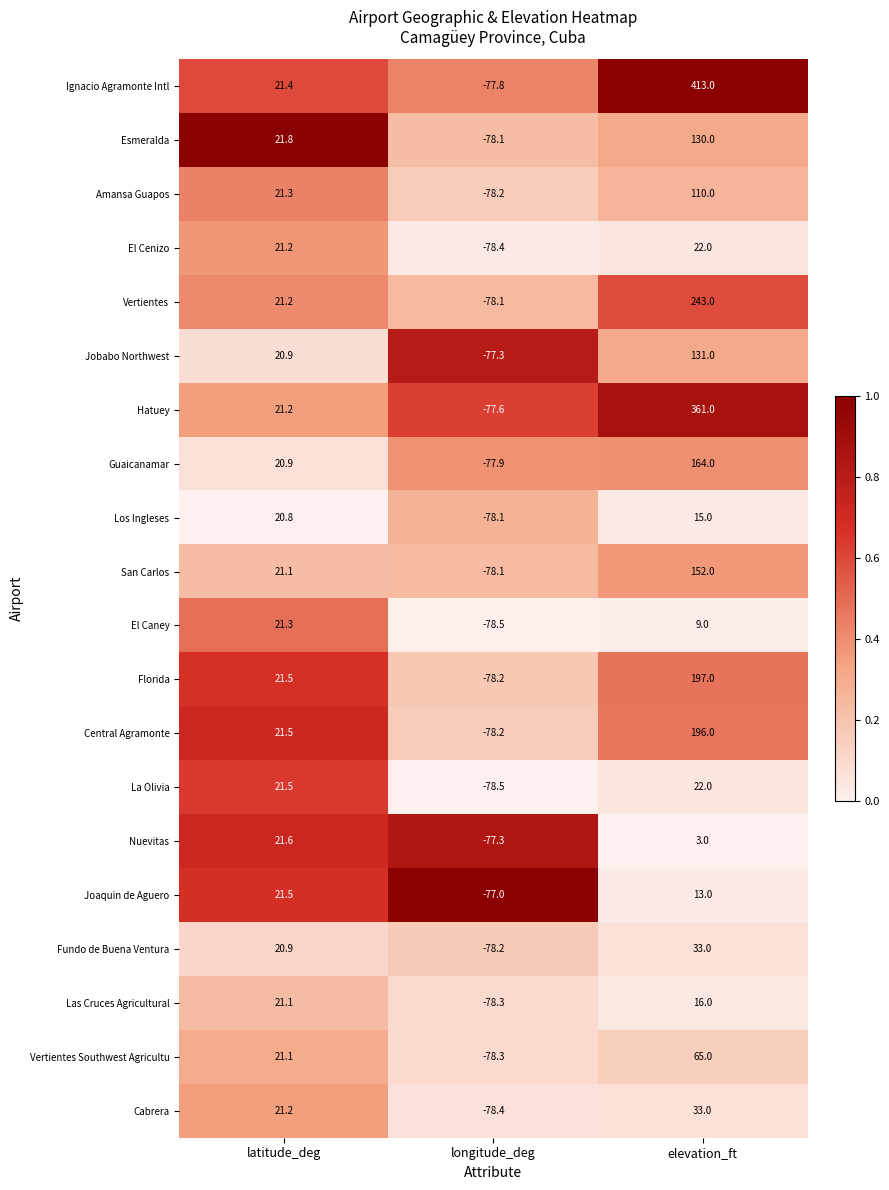

Which category has the lowest value in the Nuevitas series?

longitude_deg